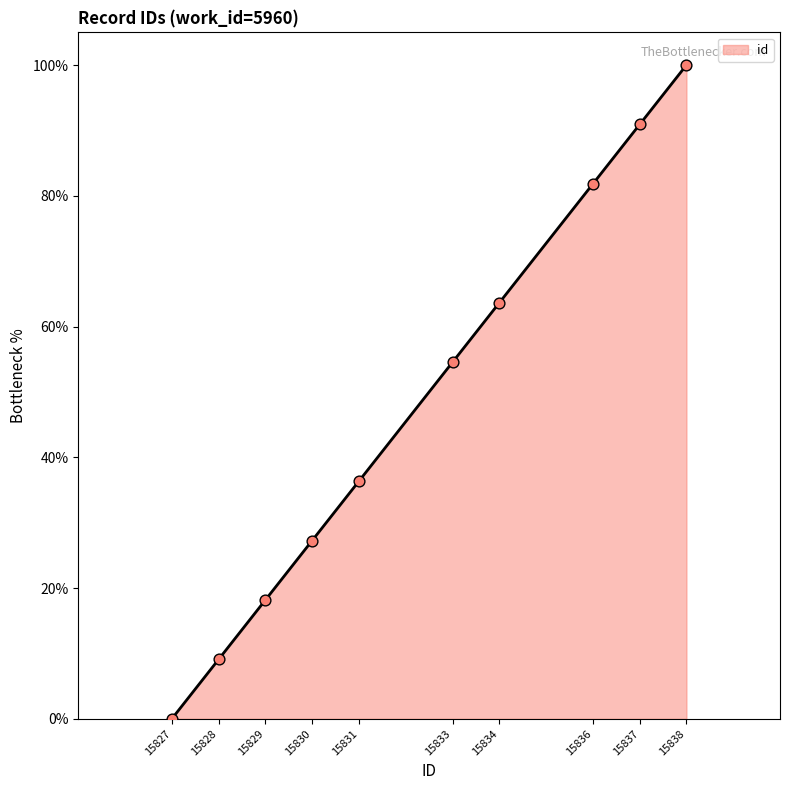

Which has a higher value, 15830 or 15829?

15830